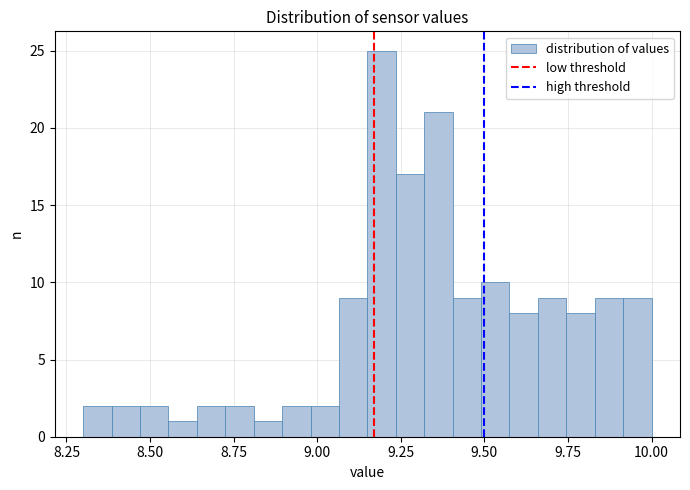

Around what value on the x-axis is the tallest bar? Give the approximate position of its centre, as read against the axis.

9.20